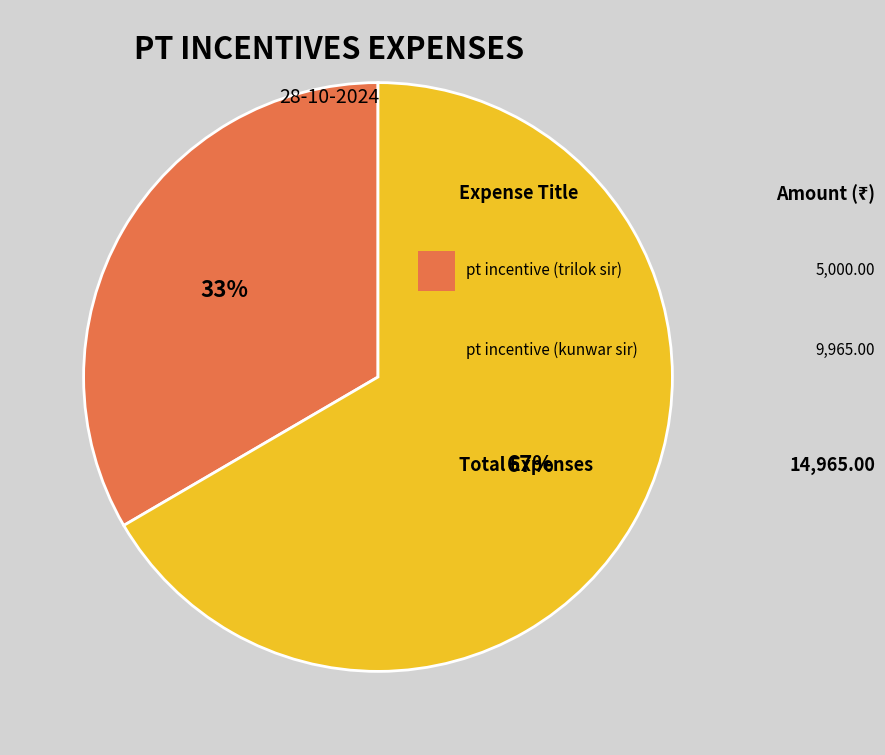

Is there any slice that represents more than half of the pie?

Yes